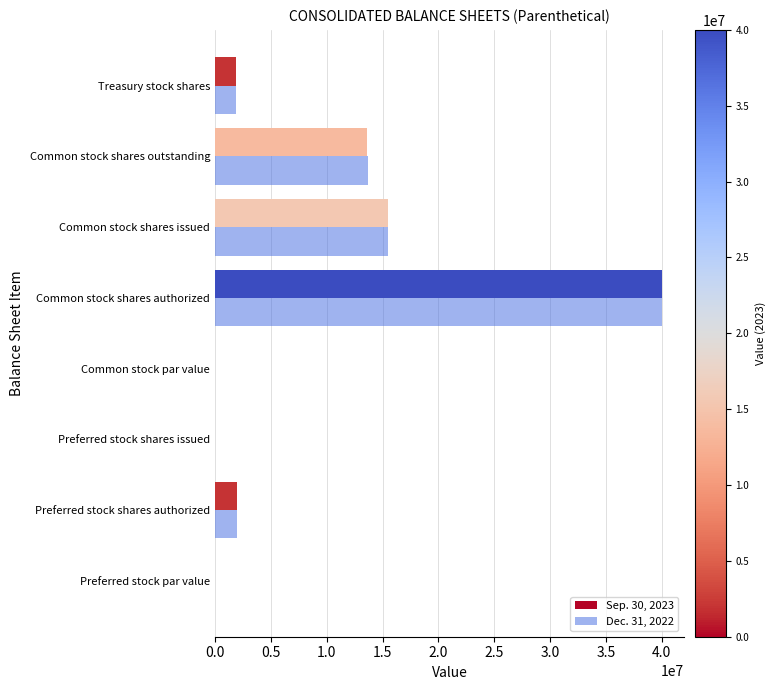

How many series are shown in this chart?

2